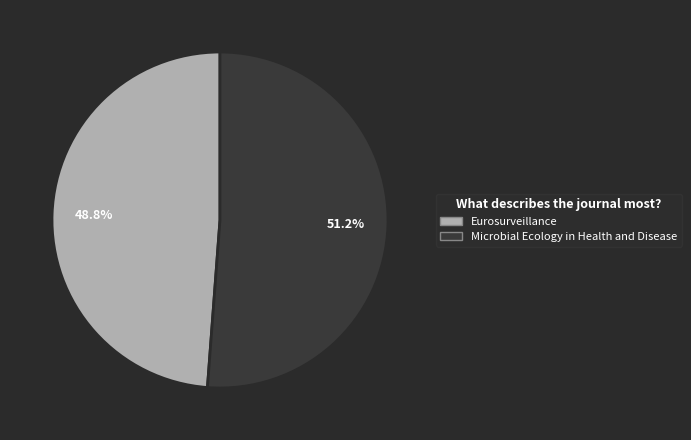

Is there any slice that represents more than half of the pie?

Yes